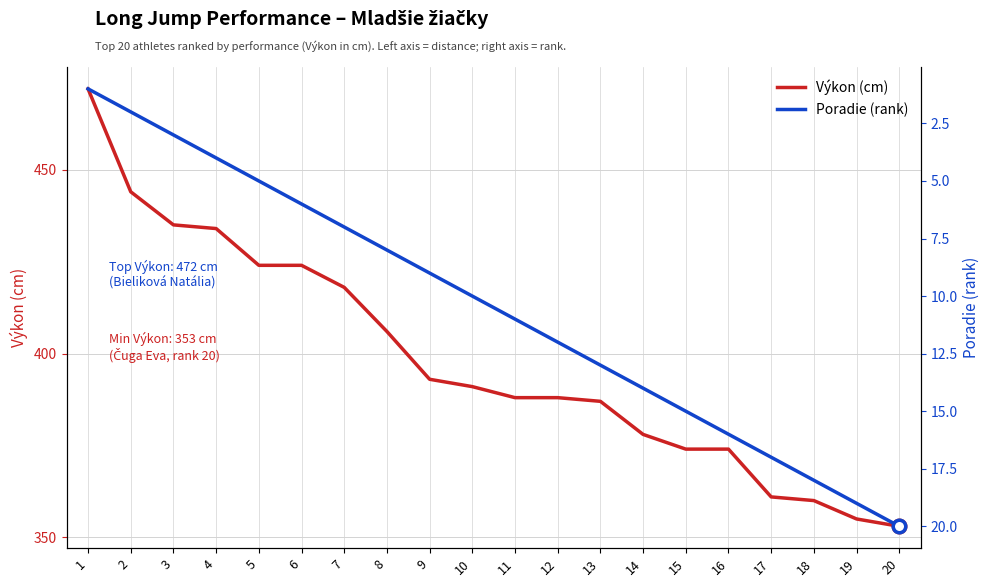

Between 6 and 3, which is larger?

3